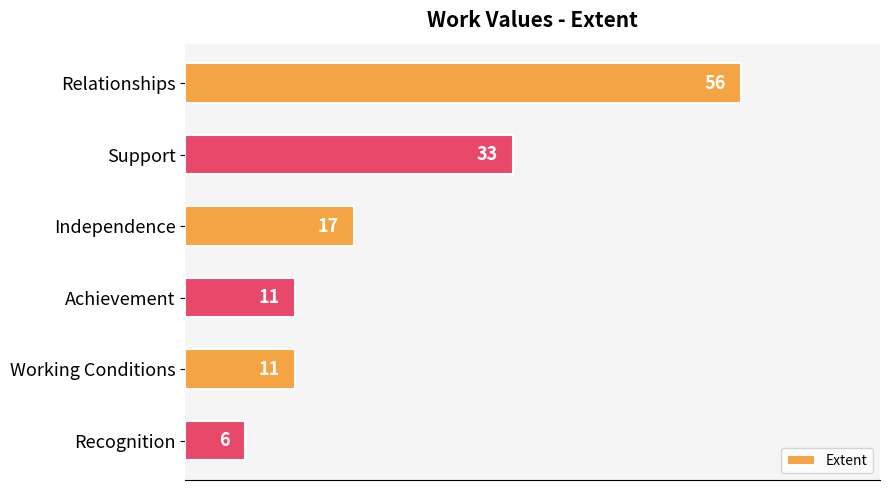

Are the bars horizontal?

Yes